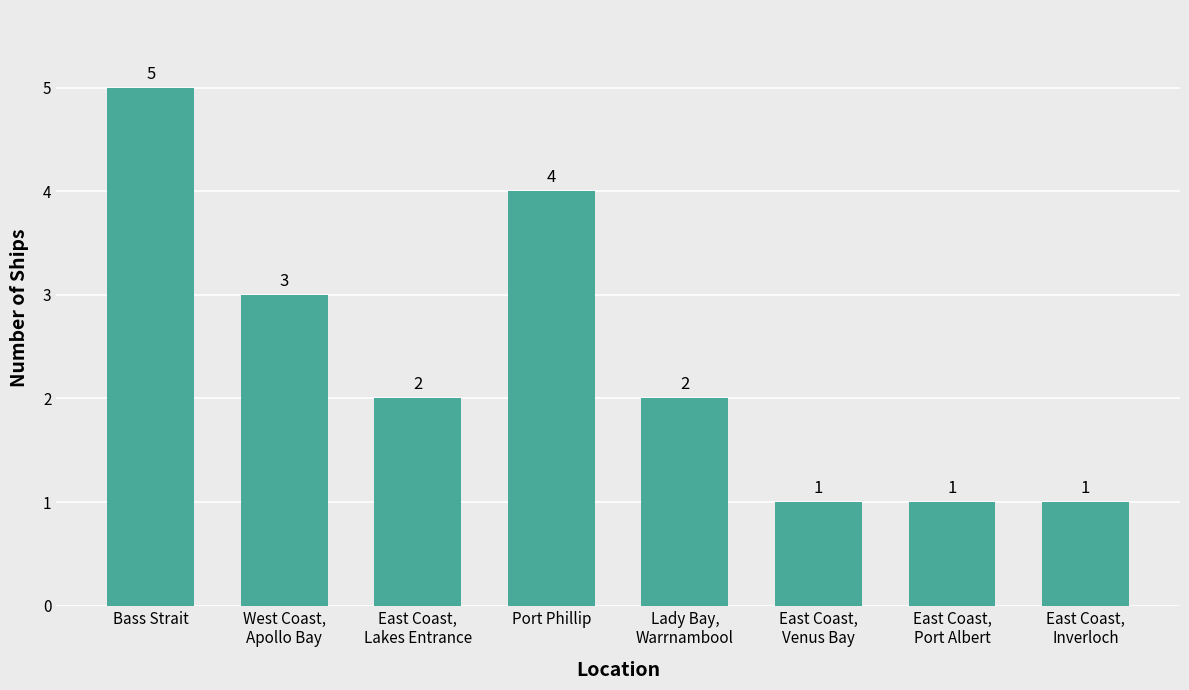

What is the value of the 2nd bar from the left?

3